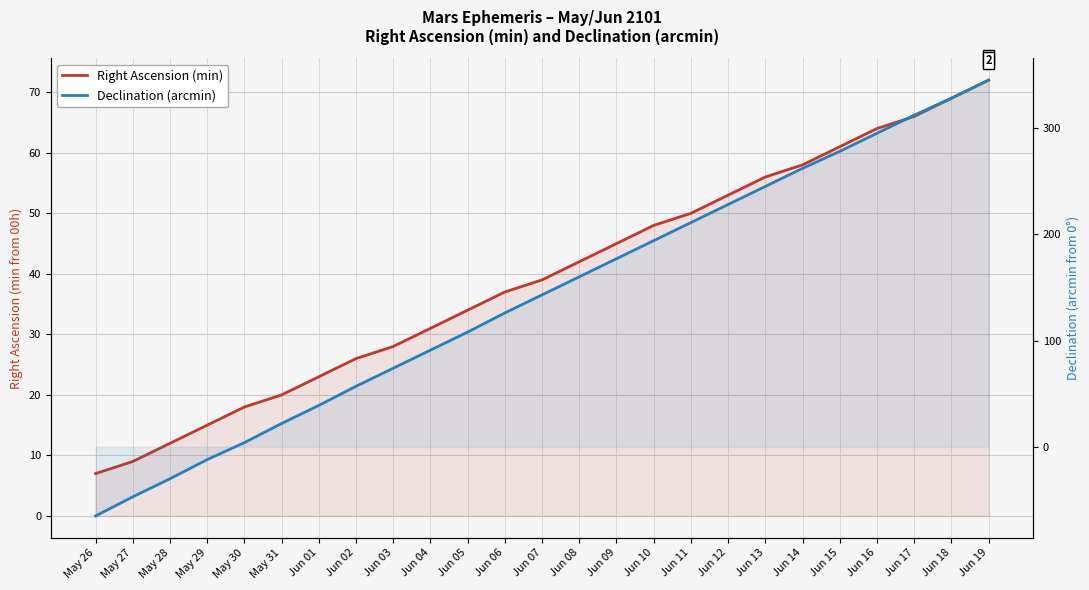

Reading left to right, what are all the values shown in this chart?

Right Ascension (min): May 26=7	May 27=9	May 28=12	May 29=15	May 30=18	May 31=20	Jun 01=23	Jun 02=26	Jun 03=28	Jun 04=31	Jun 05=34	Jun 06=37	Jun 07=39	Jun 08=42	Jun 09=45	Jun 10=48	Jun 11=50	Jun 12=53	Jun 13=56	Jun 14=58	Jun 15=61	Jun 16=64	Jun 17=66	Jun 18=69	Jun 19=72
Declination (arcmin): May 26=-65	May 27=-47	May 28=-30	May 29=-12	May 30=4	May 31=22	Jun 01=39	Jun 02=57	Jun 03=74	Jun 04=91	Jun 05=108	Jun 06=126	Jun 07=143	Jun 08=160	Jun 09=177	Jun 10=194	Jun 11=211	Jun 12=228	Jun 13=245	Jun 14=262	Jun 15=278	Jun 16=295	Jun 17=312	Jun 18=328	Jun 19=345